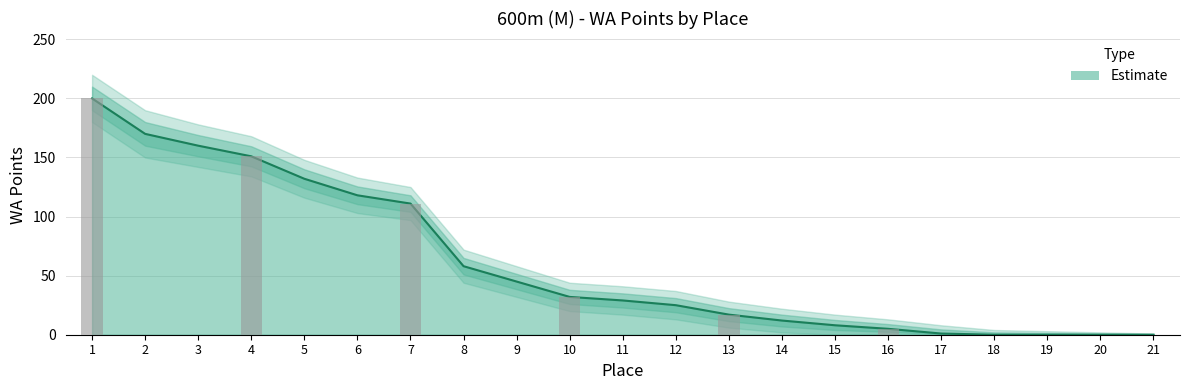

Which has a higher value, 10 or 5?

5